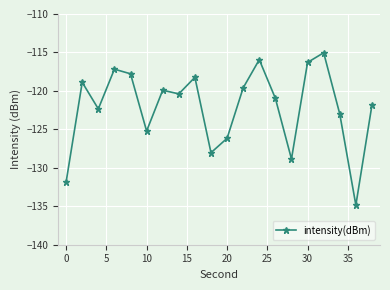

What is the sum of all values?

-2442.3